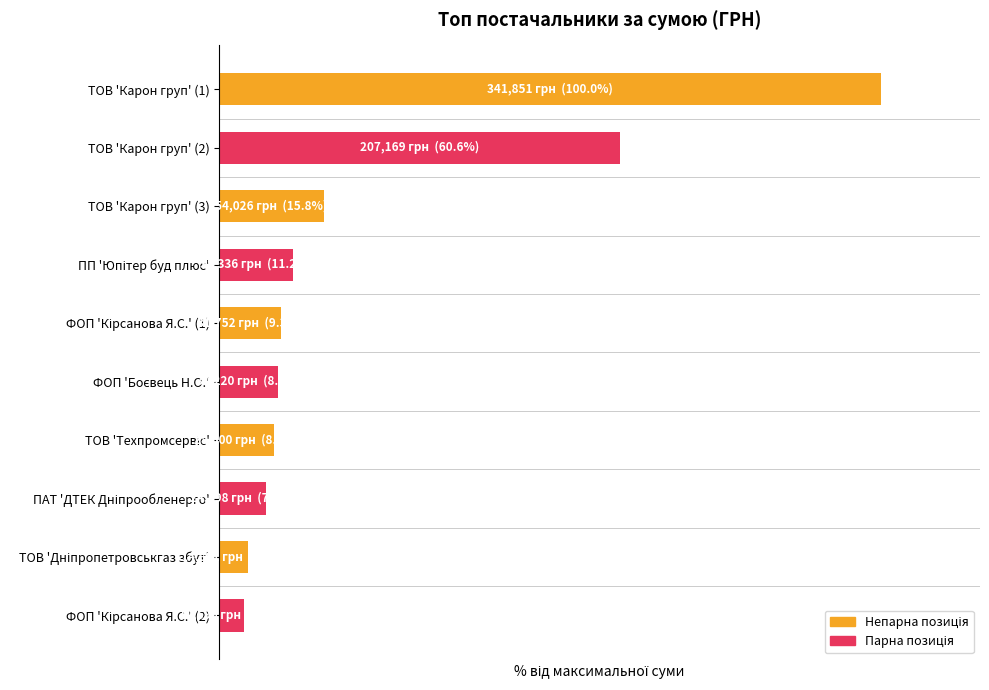

Are the bars horizontal?

Yes